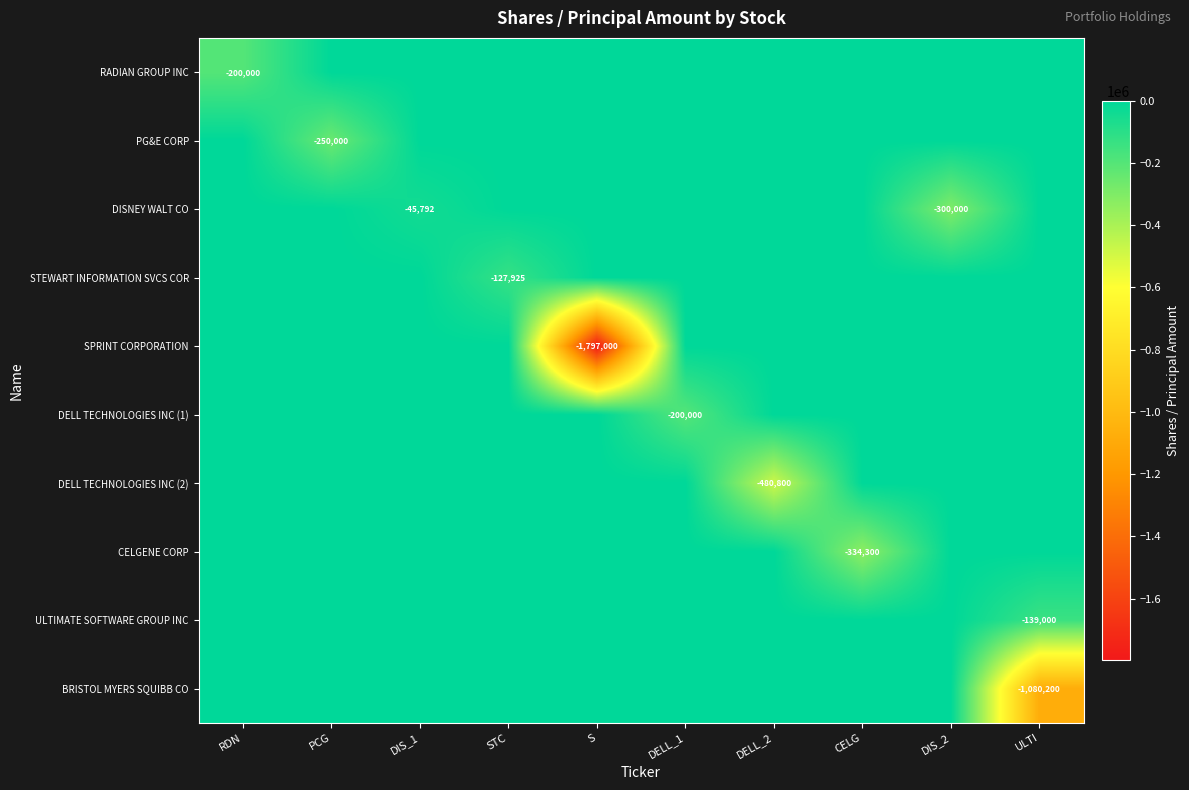

How many data points in DELL TECHNOLOGIES INC (2) are less than 0?

1